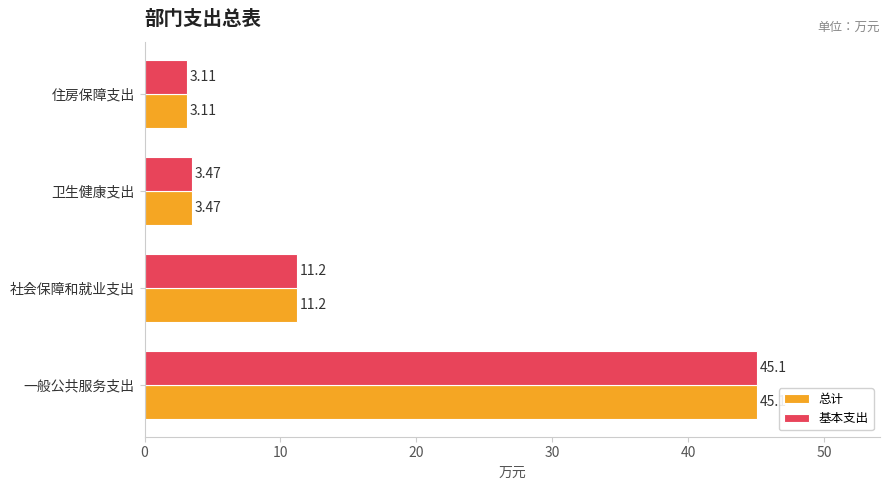

At which category is the sum across all series the highest?

一般公共服务支出